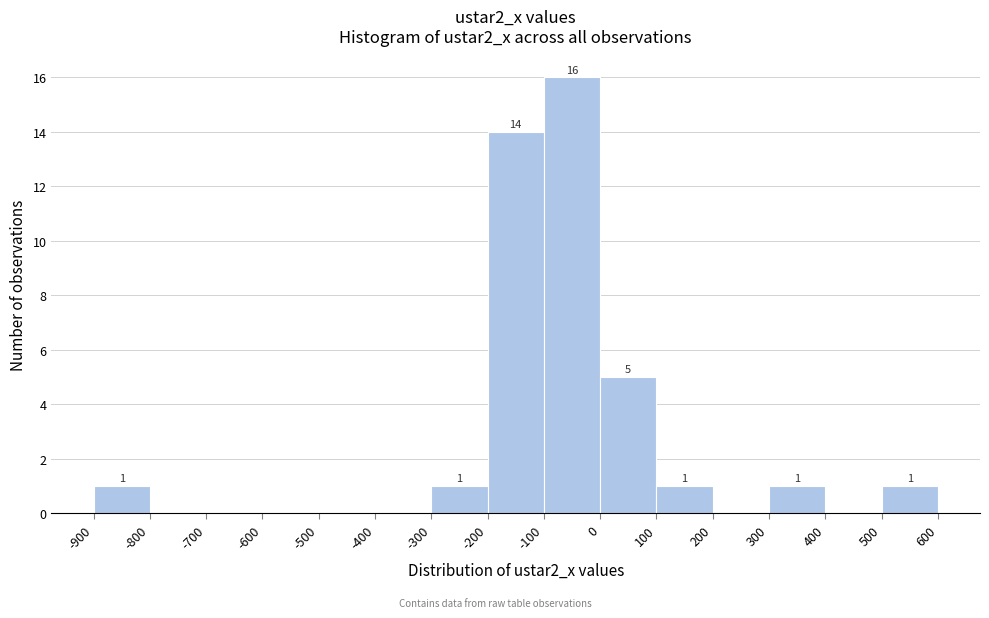

Which range on the x-axis has the tallest bar?

-100 to 0